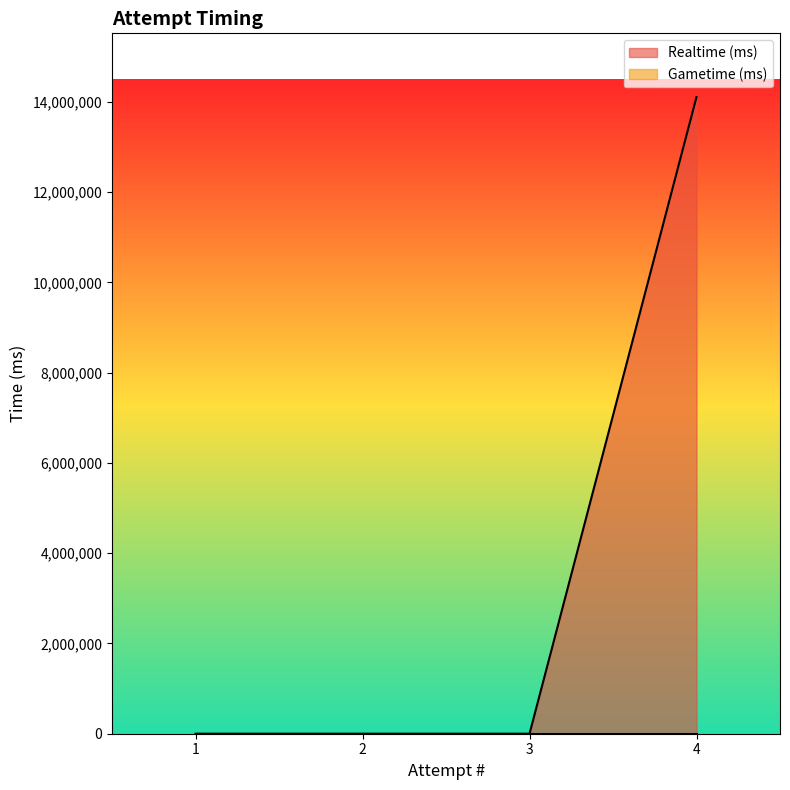

Which series has the largest range (max minus min)?

Realtime (ms)